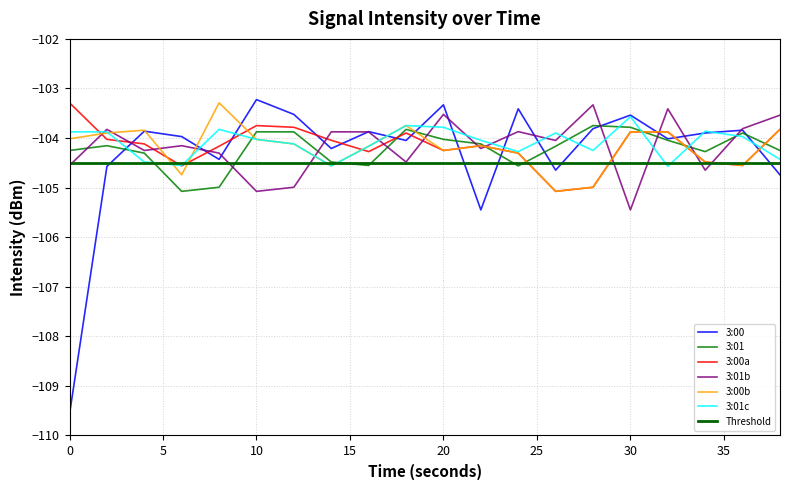

True or false: 3:01c and 3:01b cross at least once.

True